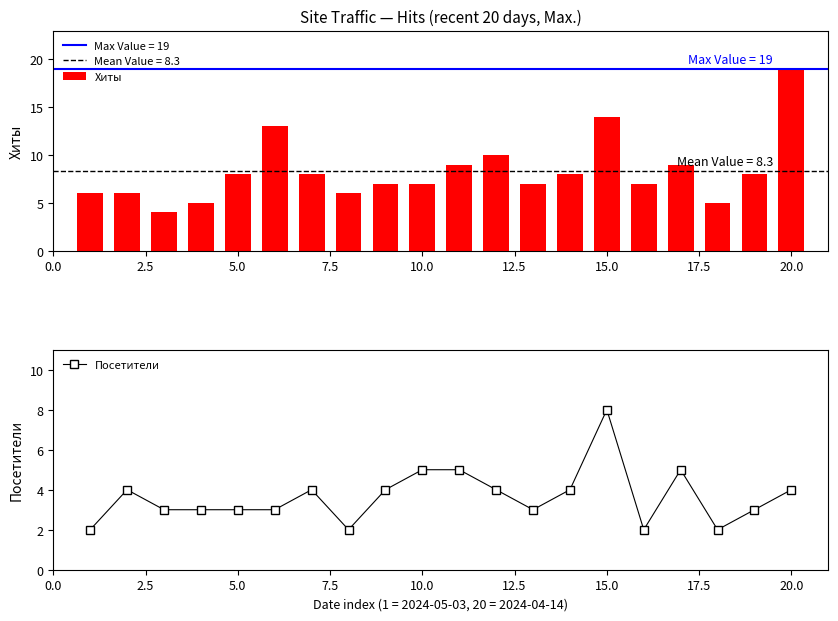

What is the maximum value for Посетители?

8